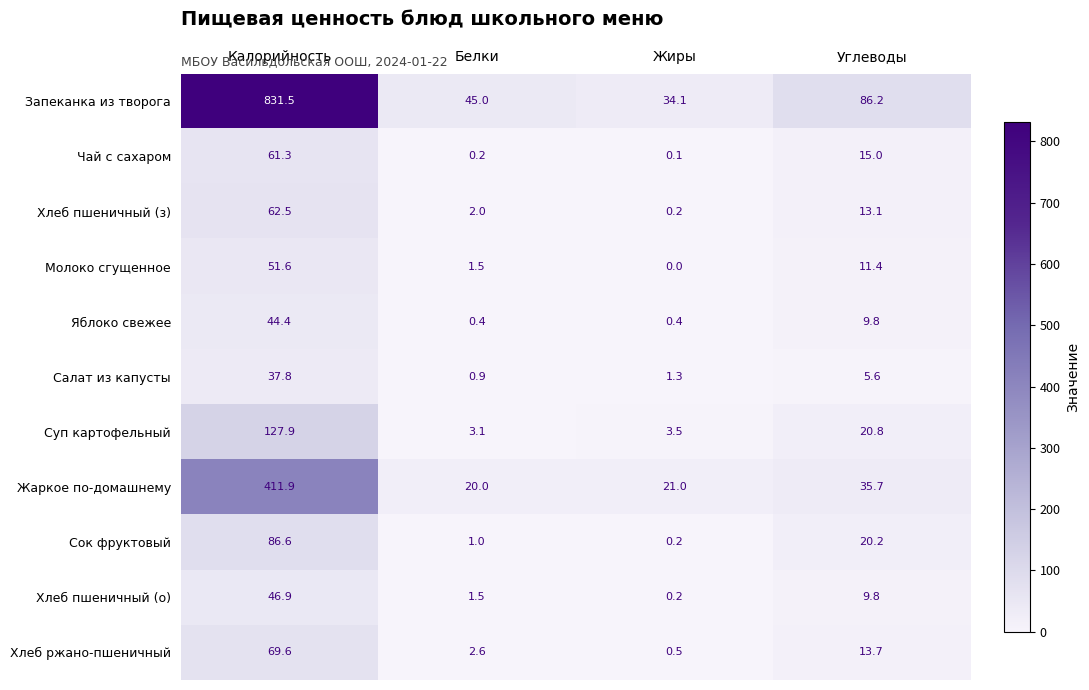

Is it true that Молоко сгущенное equals 2.1 at Белки?

False